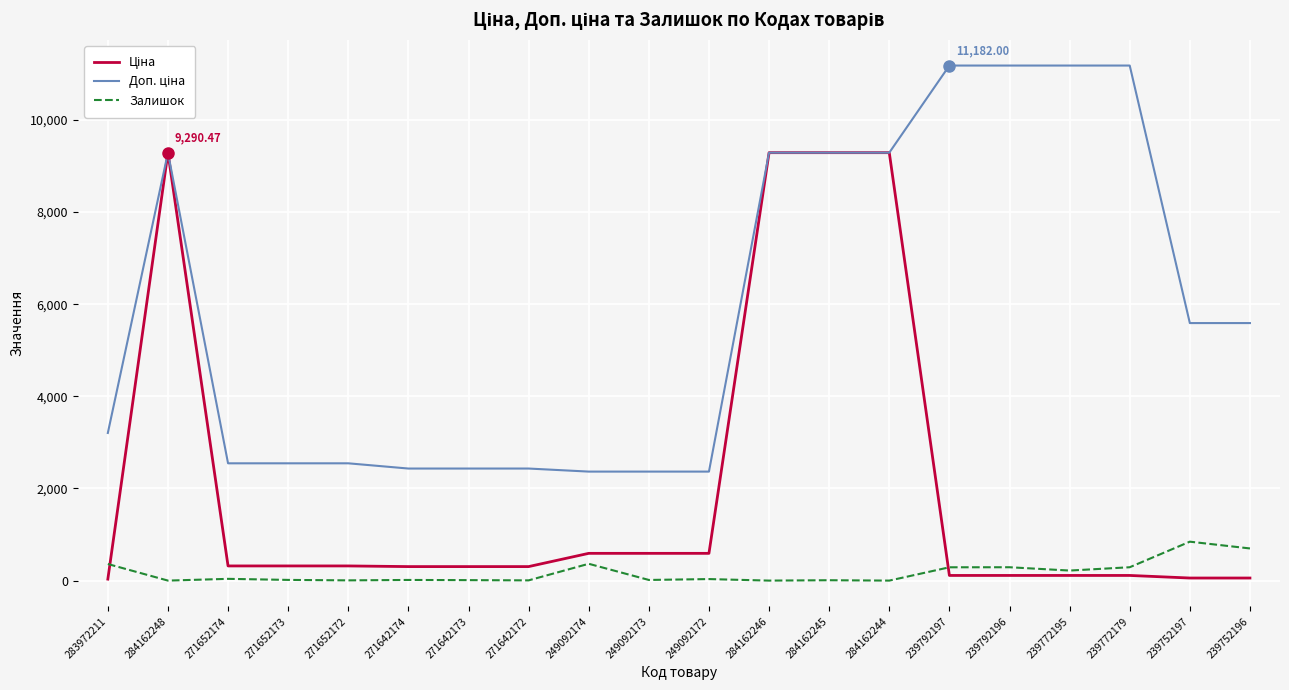

What is the total value across all series at 271642172?

2741.9